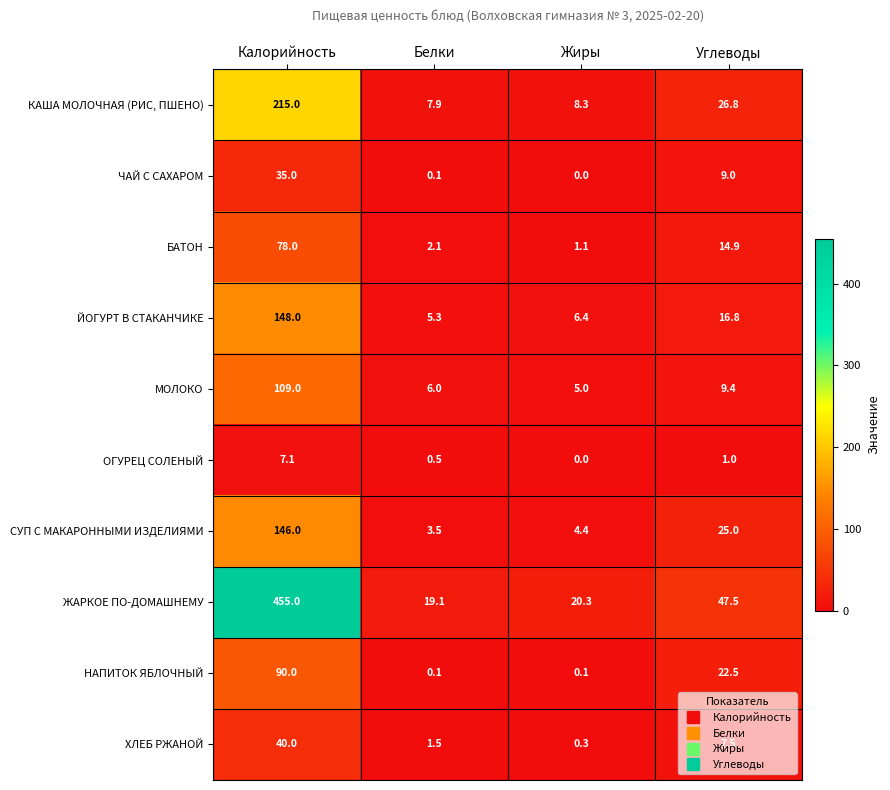

Which series has the largest range (max minus min)?

ЖАРКОЕ ПО-ДОМАШНЕМУ